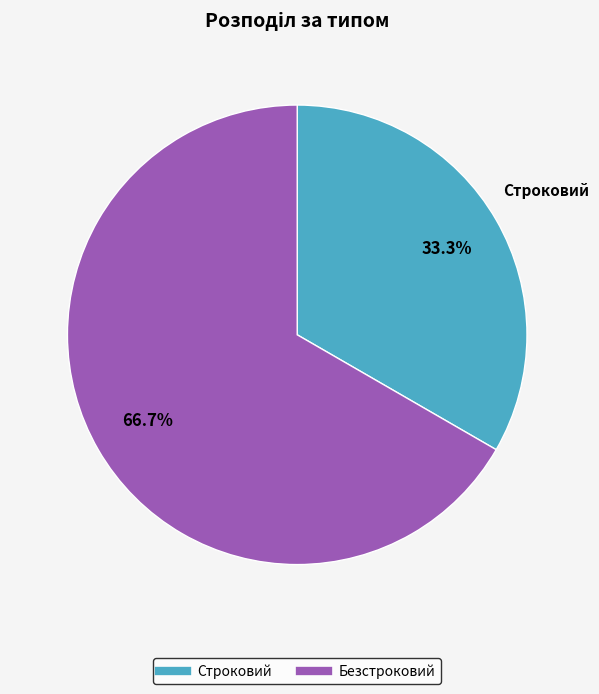

Rank the categories by value from lowest to highest.

Строковий, Безстроковий